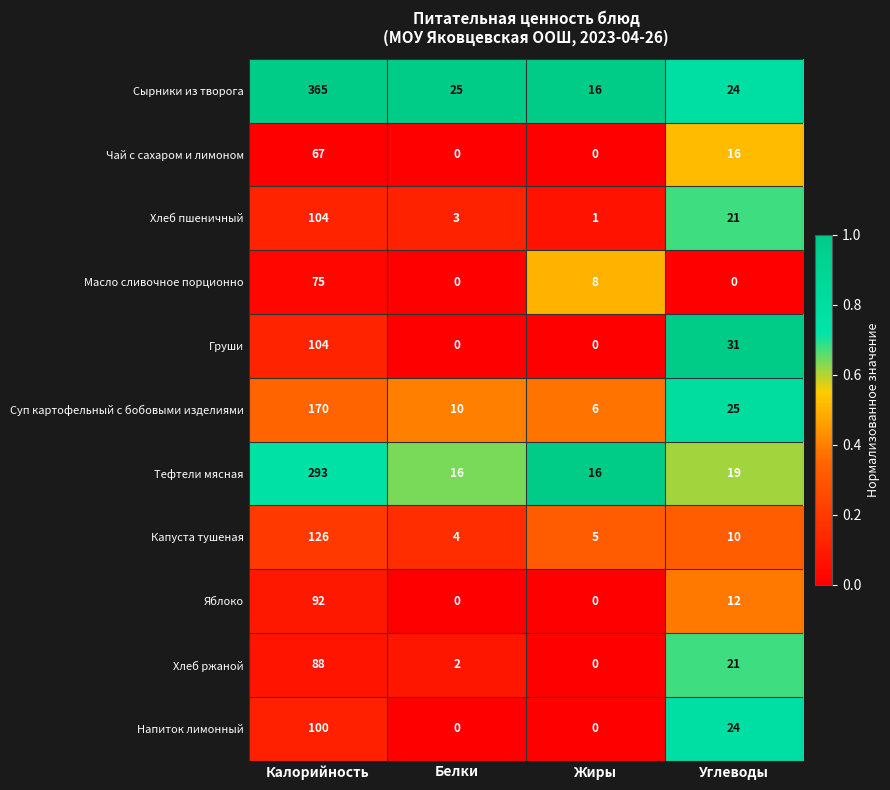

At which label does Хлеб пшеничный reach its peak?

Калорийность